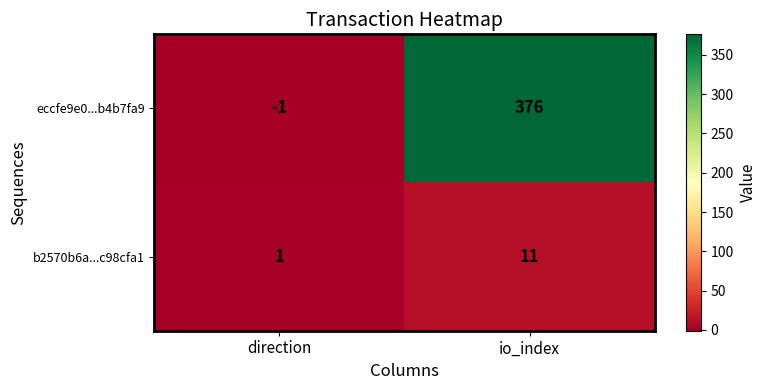

At which category is the sum across all series the highest?

io_index